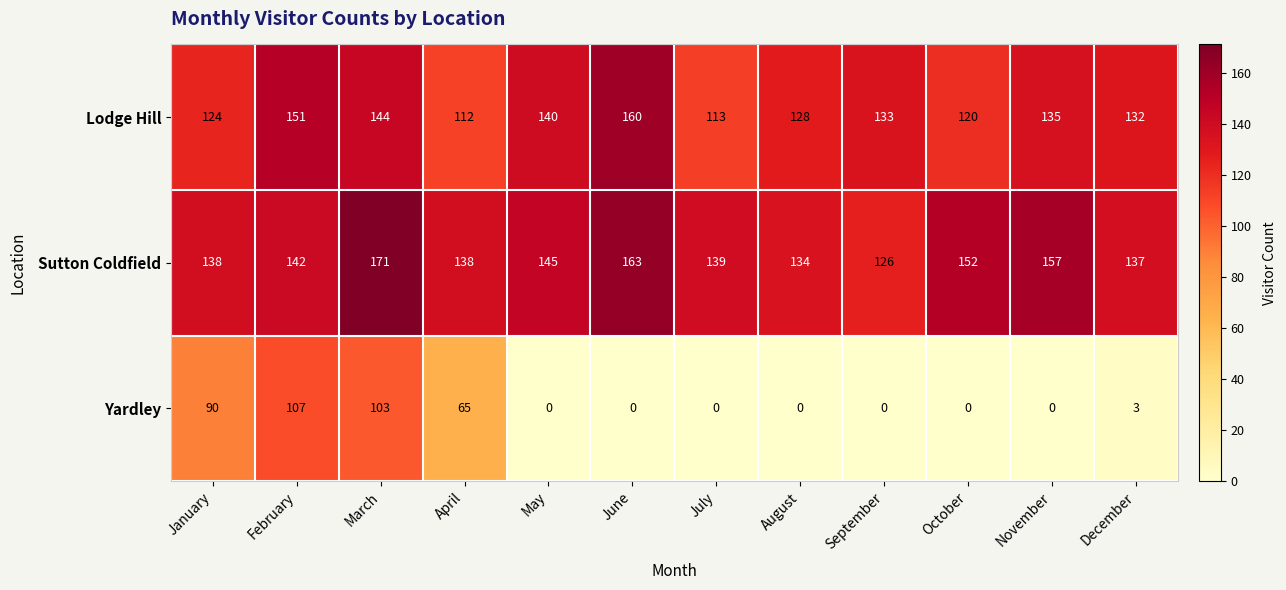

The Lodge Hill series shows 157 at April. True or false?

False